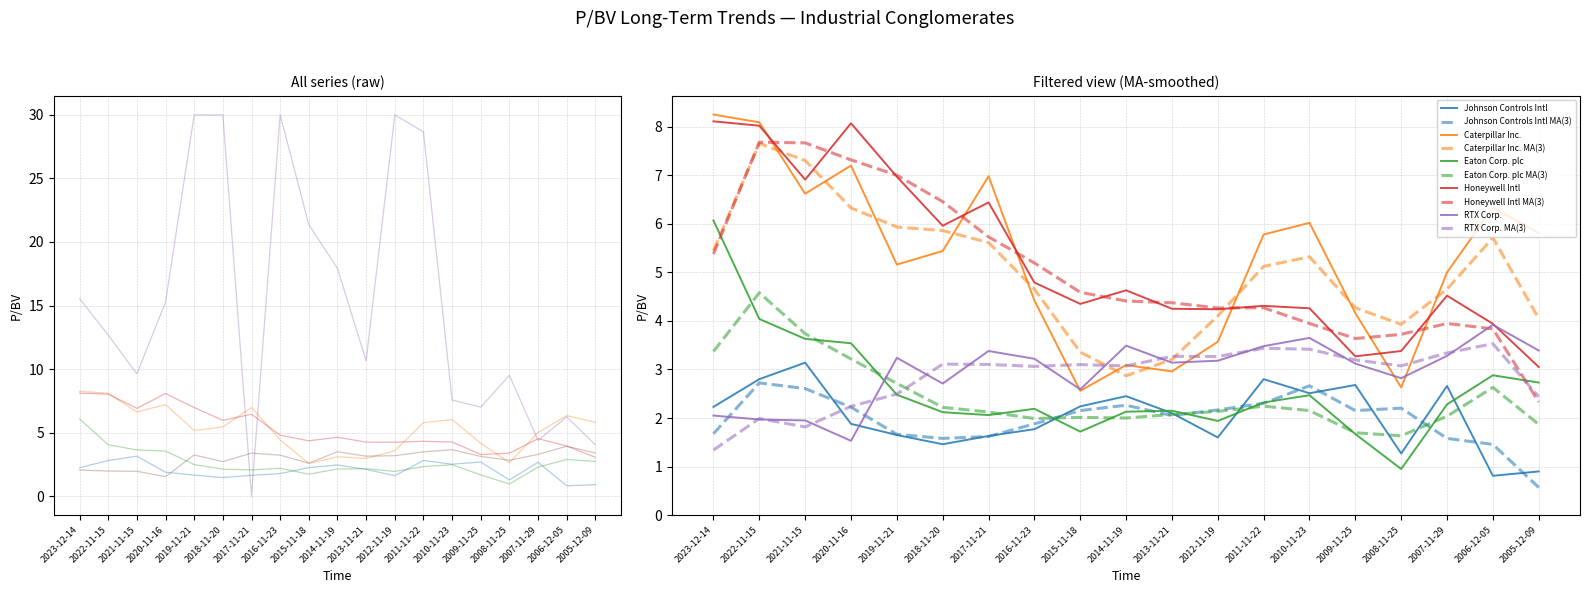

Does the chart have visible grid lines?

Yes